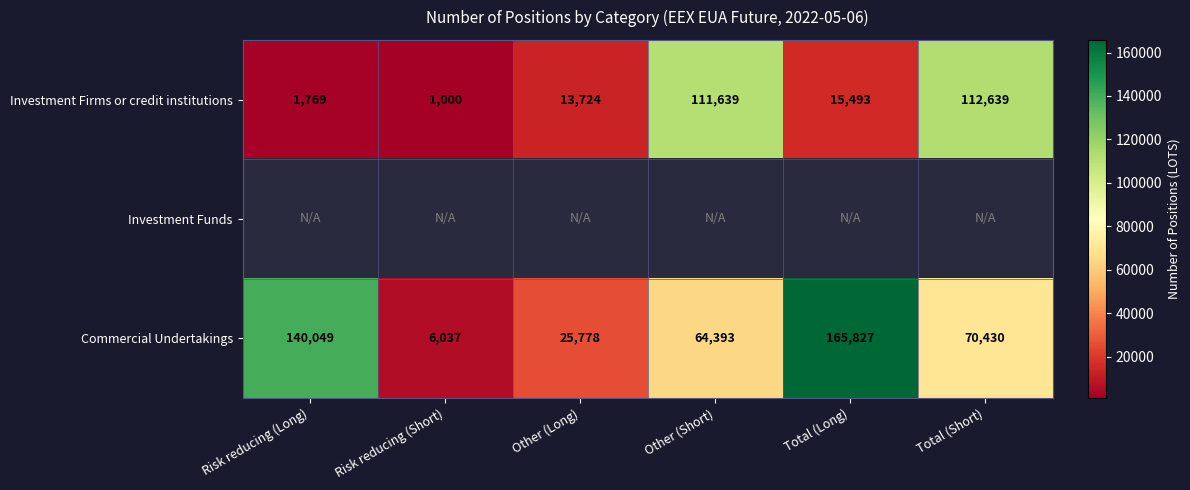

The value of Investment Firms or credit institutions at Risk reducing (Long) is 919.9. True or false?

False